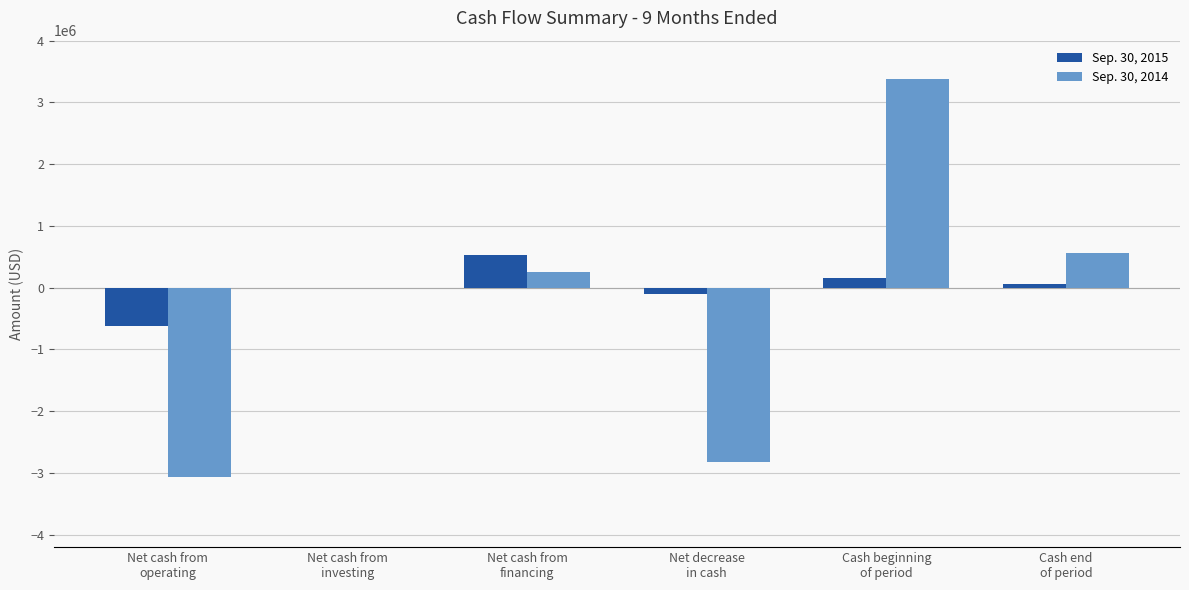

At which label is Sep. 30, 2015 closest to -49519?

Net cash from
investing